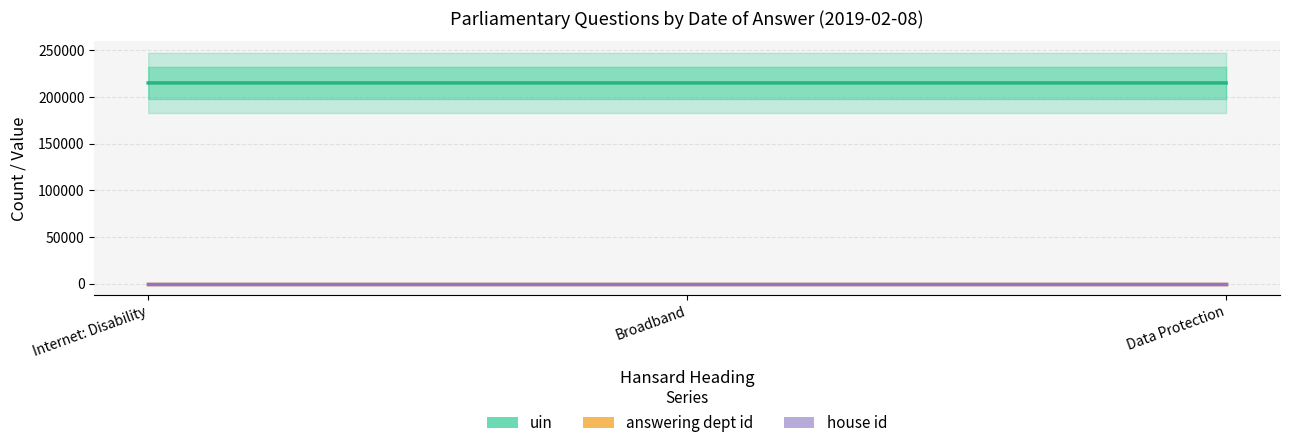

Reading left to right, extract all data points from this chart.

uin: Internet: Disability=215165	Broadband=215166	Data Protection=215167
answering dept id: Internet: Disability=10	Broadband=10	Data Protection=10
house id: Internet: Disability=1	Broadband=1	Data Protection=1